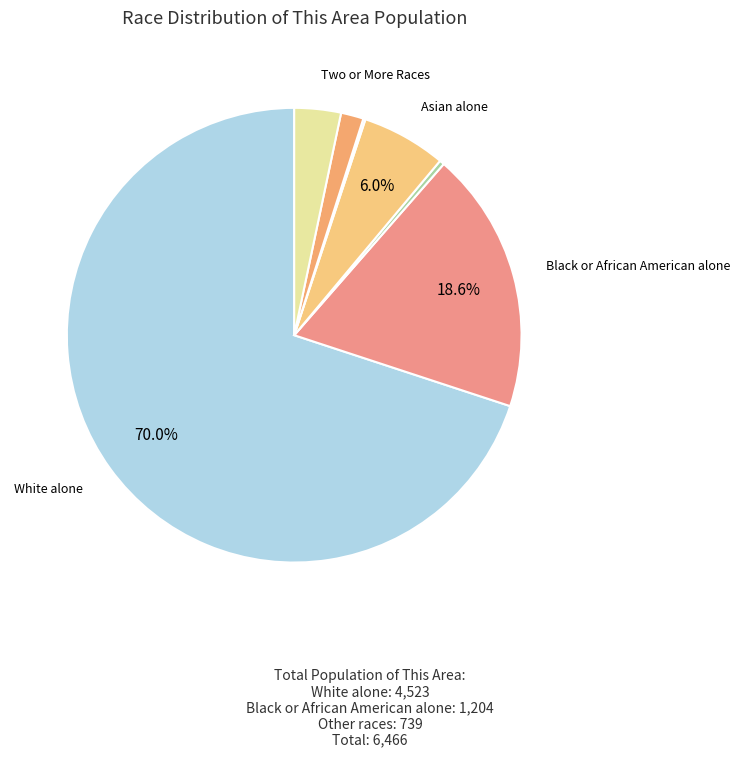

Rank the categories by value from lowest to highest.

Native Hawaiian and Other Pacific, American Indian and Alaska Native, Some Other Race alone, Two or More Races, Asian alone, Black or African American alone, White alone